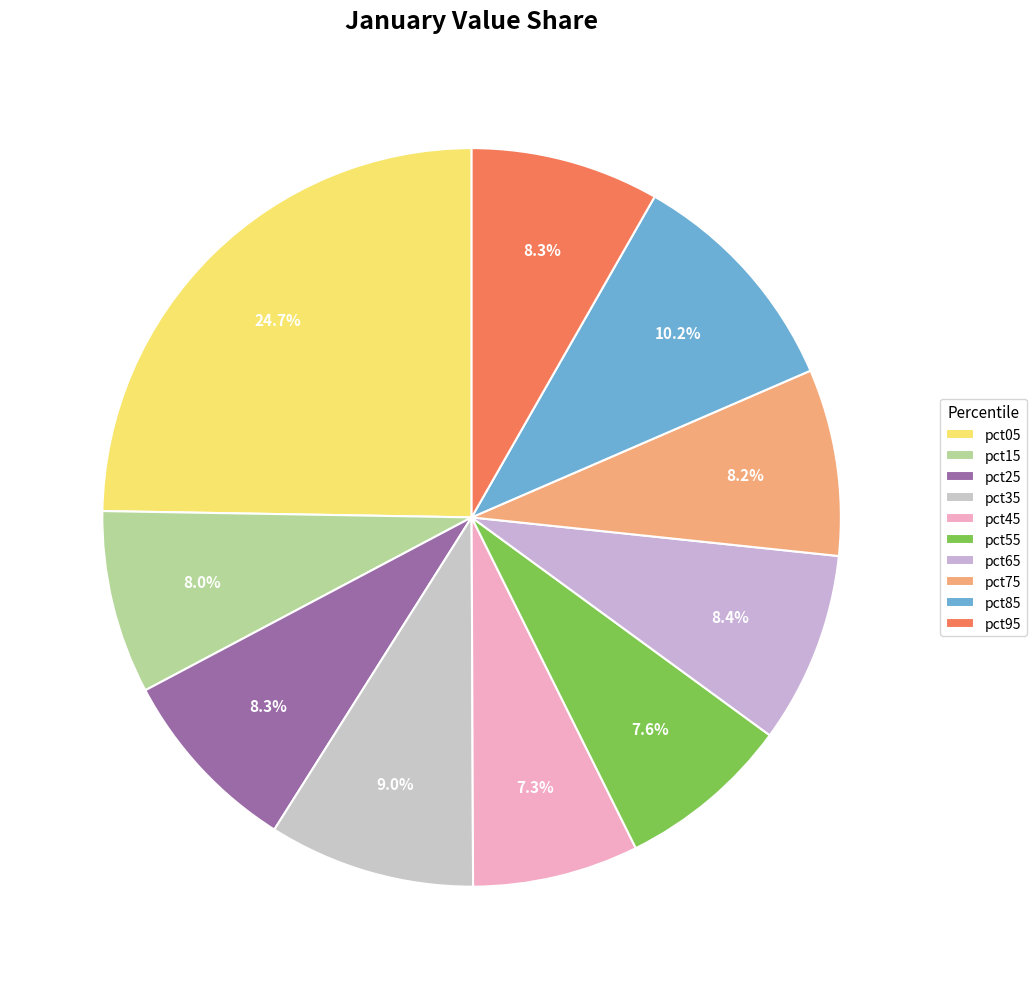

Which category has the smallest portion of the pie?

pct45